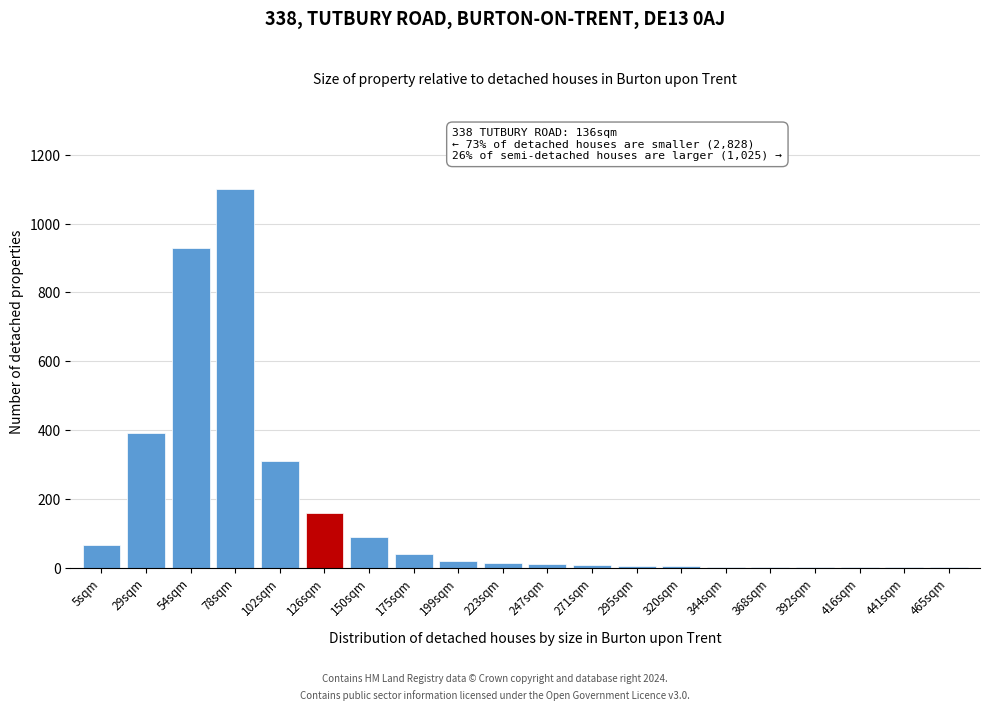

The value at 29sqm is 390. True or false?

True